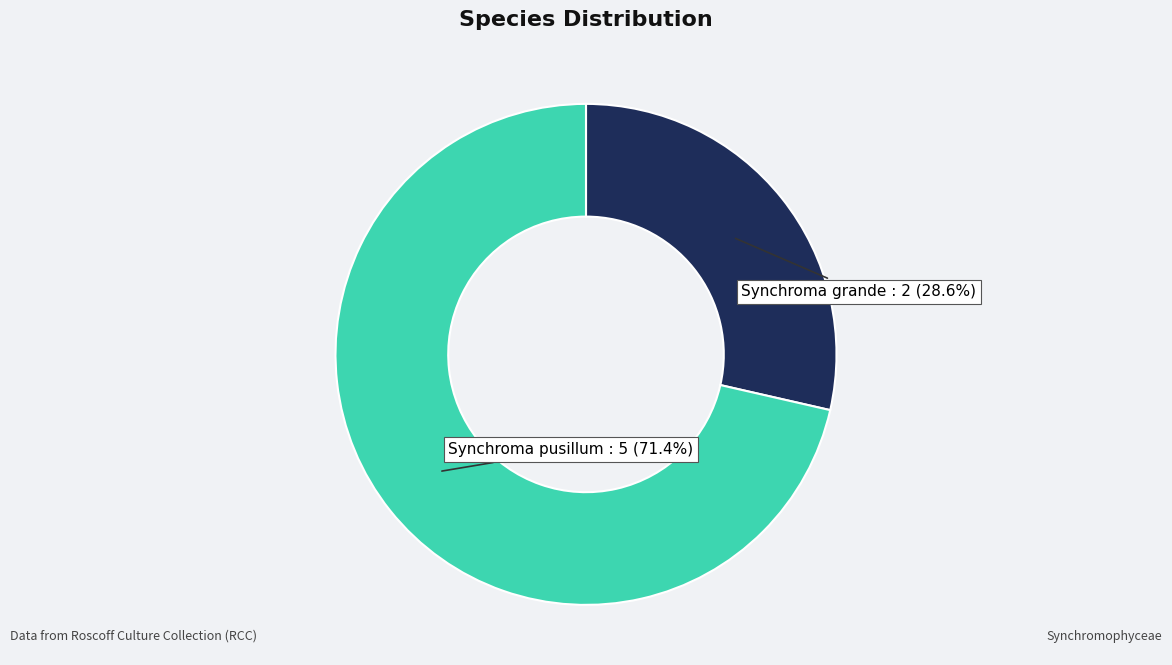

What is the total percentage of Synchroma pusillum and Synchroma grande?

100.0%